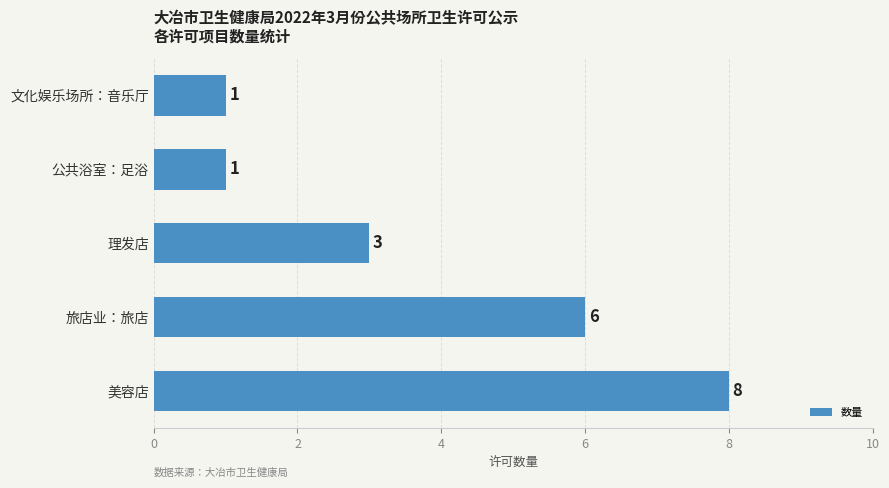

What is the maximum value shown in the chart?

8